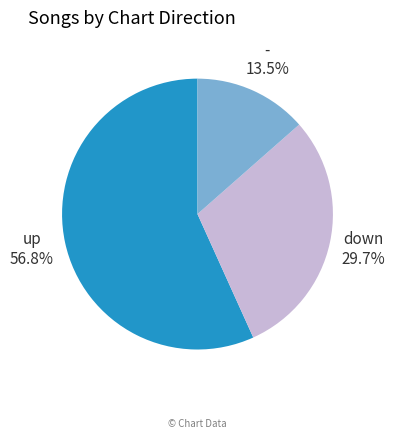

How many slices are in this pie chart?

3